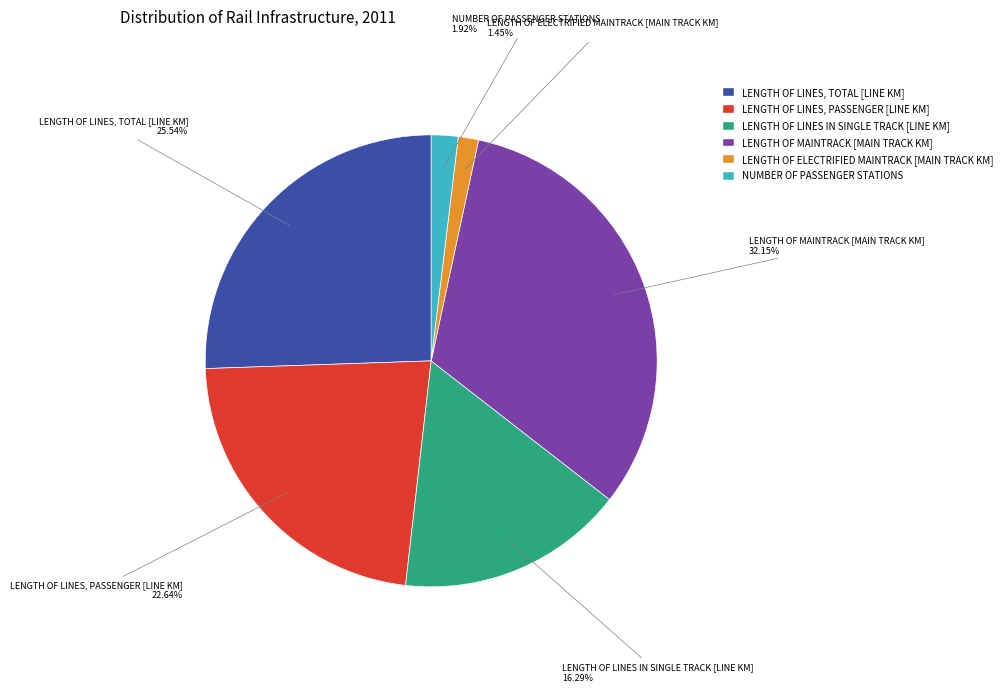

To the nearest percent, what is the difference between the largest and smallest slice percentages?

31%